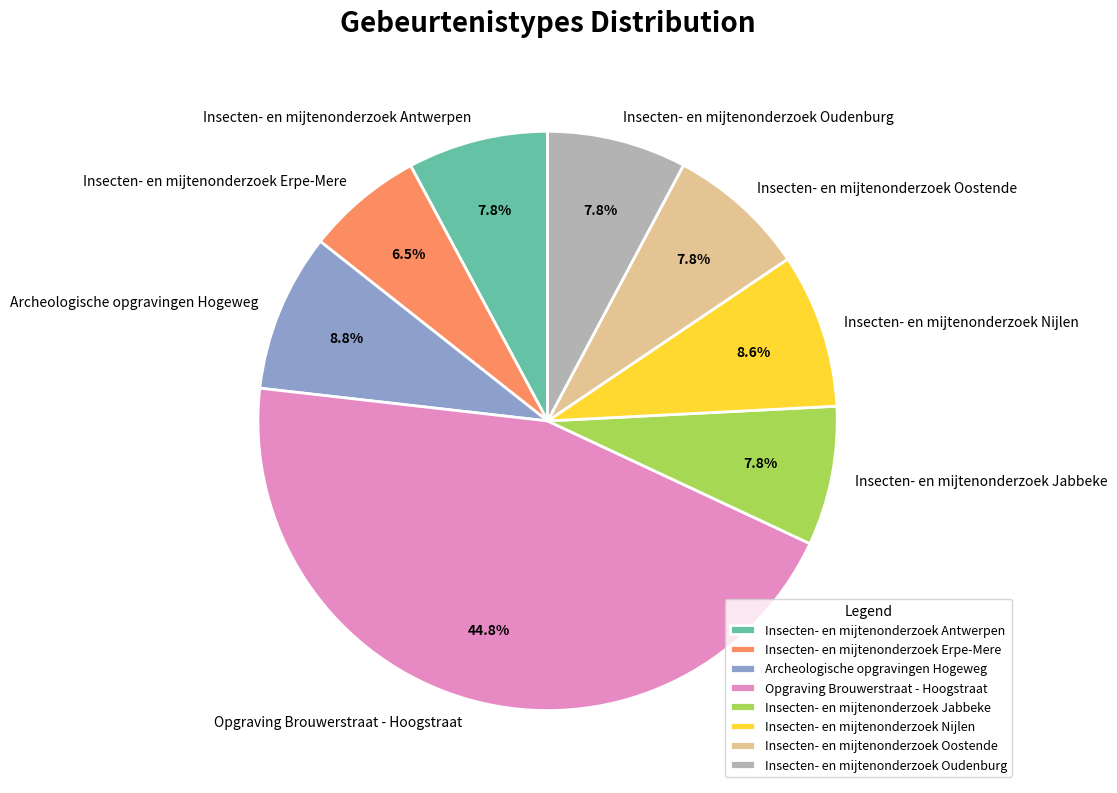

What percentage is the Insecten- en mijtenonderzoek Oudenburg slice, to the nearest percent?

8%